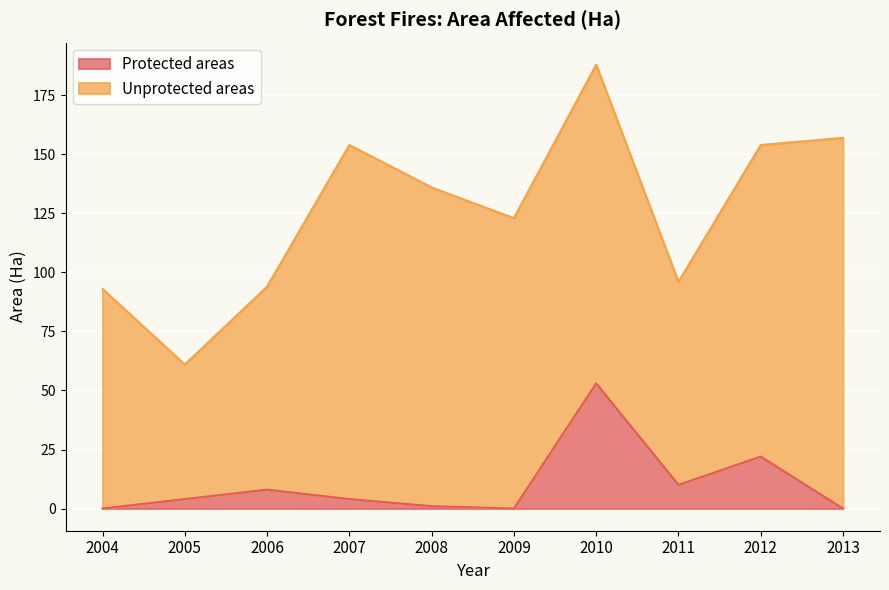

What is the value of the 3rd point from the left?

8